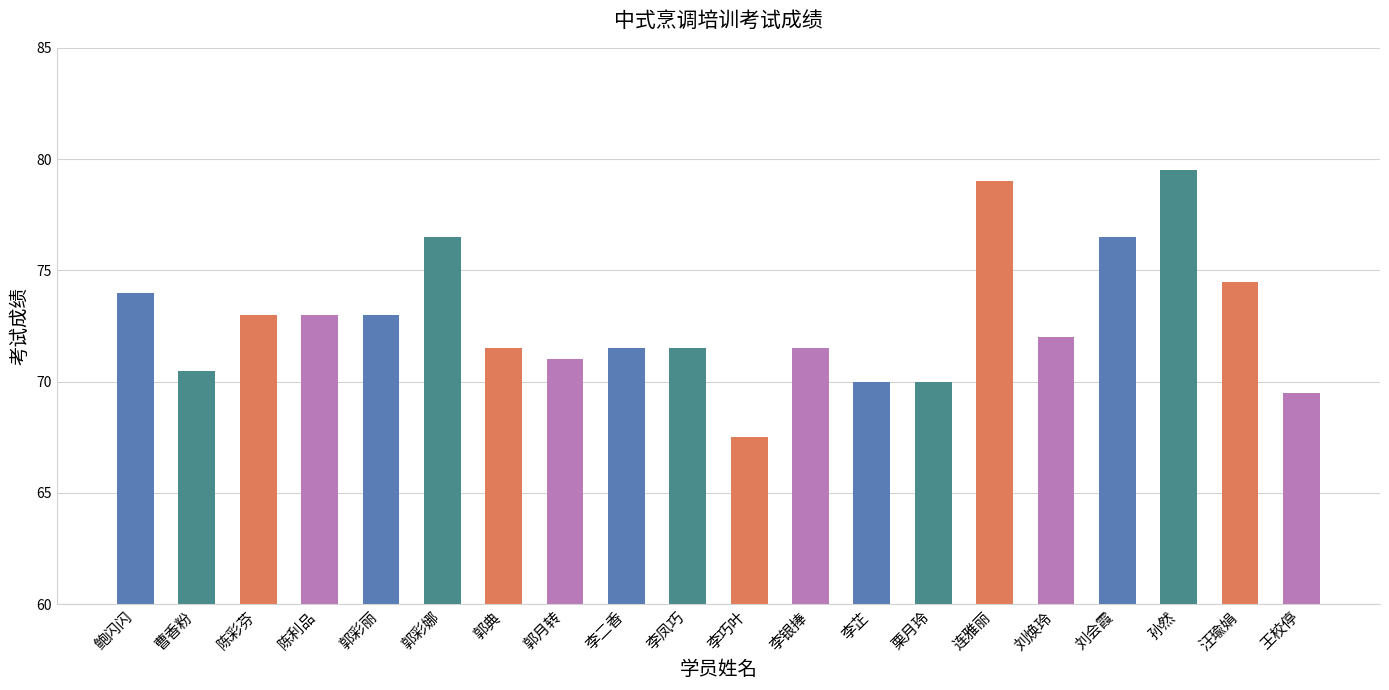

What value does the data have at 李二香?

71.5